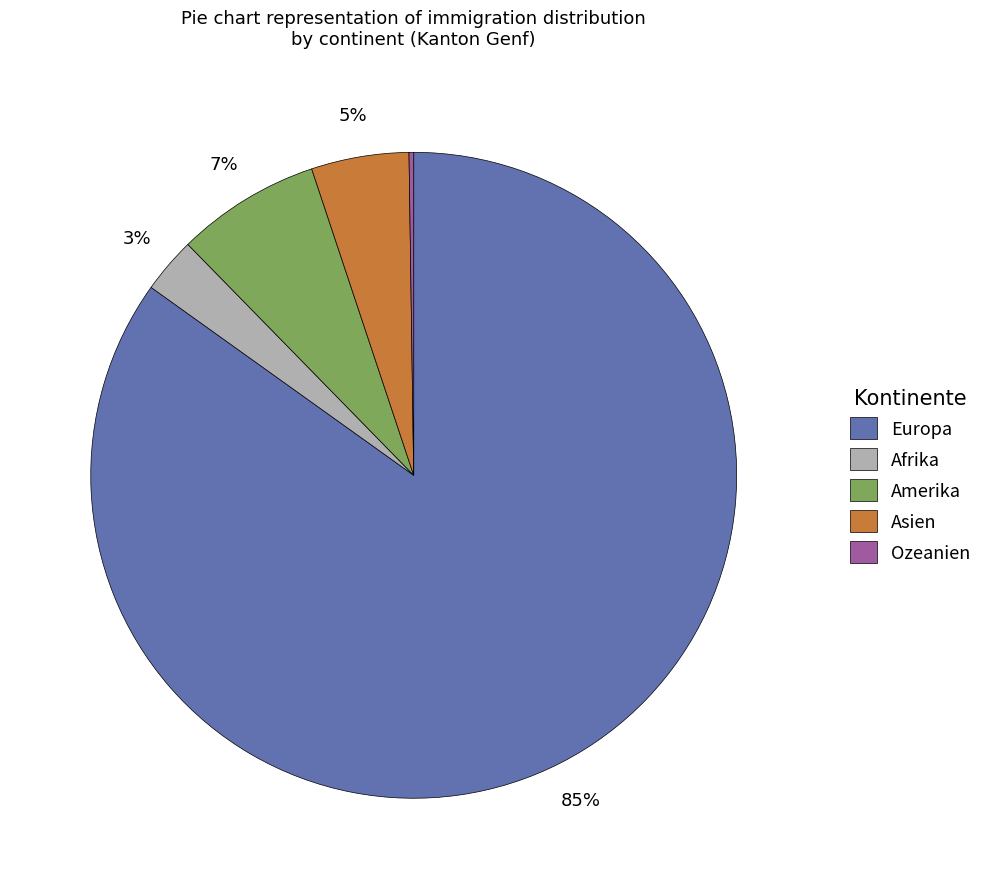

To the nearest percent, what is the average slice percentage?

20%